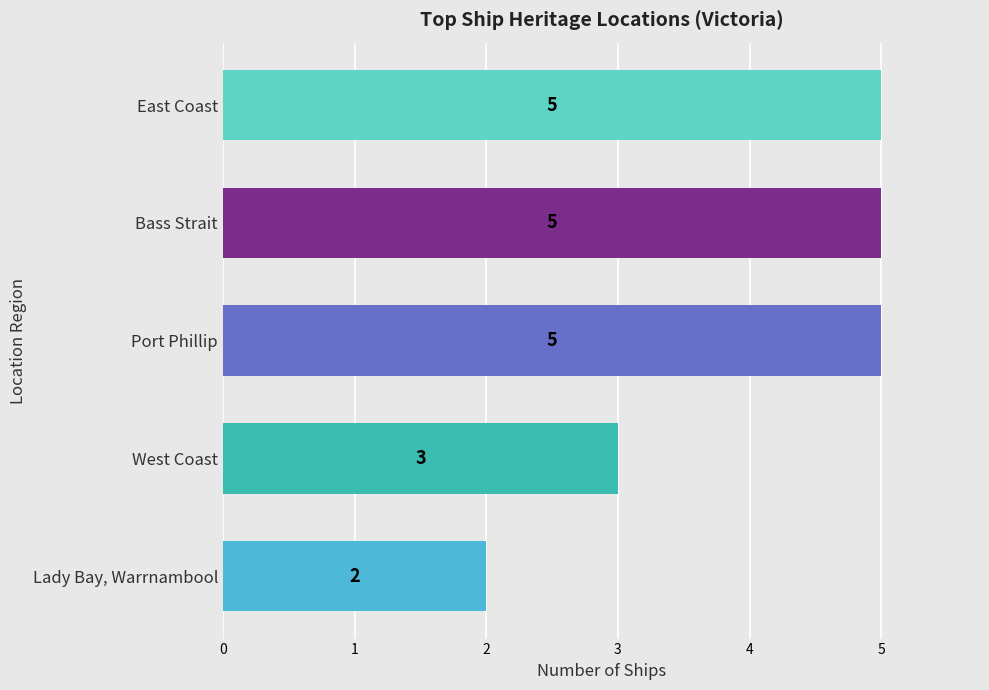

Reading bottom to top, extract all data points from this chart.

Lady Bay, Warrnambool=2	West Coast=3	Port Phillip=5	Bass Strait=5	East Coast=5